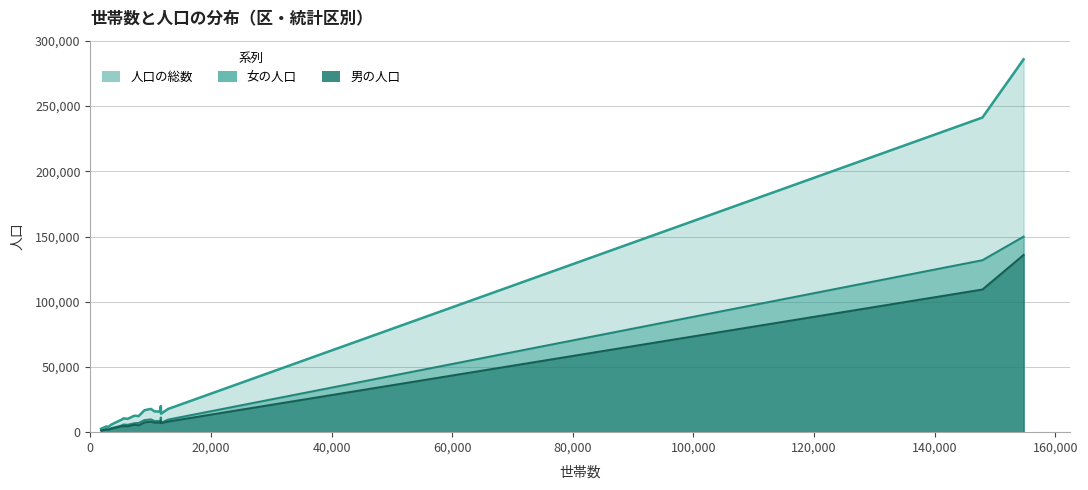

What is the difference between the maximum and minimum values in the 人口の総数 series?

283249